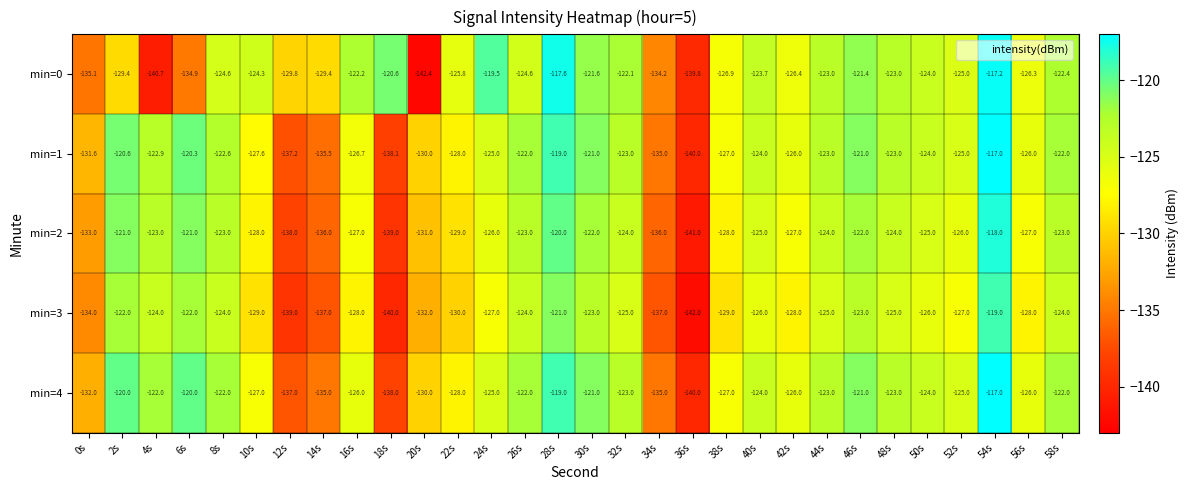

Which series has the widest spread of values?

min=0